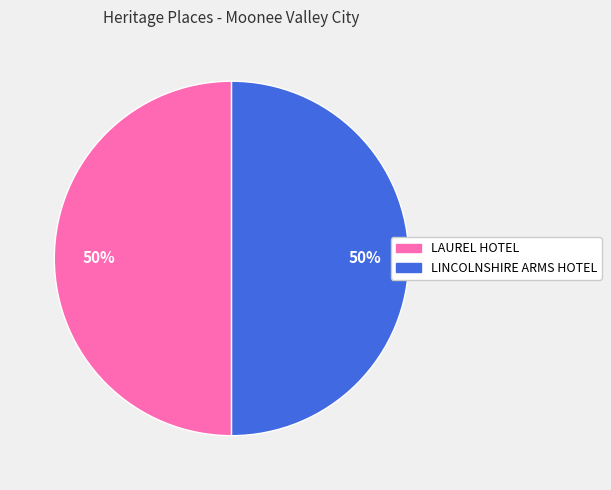

What is the ratio of the value at LAUREL HOTEL to the value at LINCOLNSHIRE ARMS HOTEL?

1.0